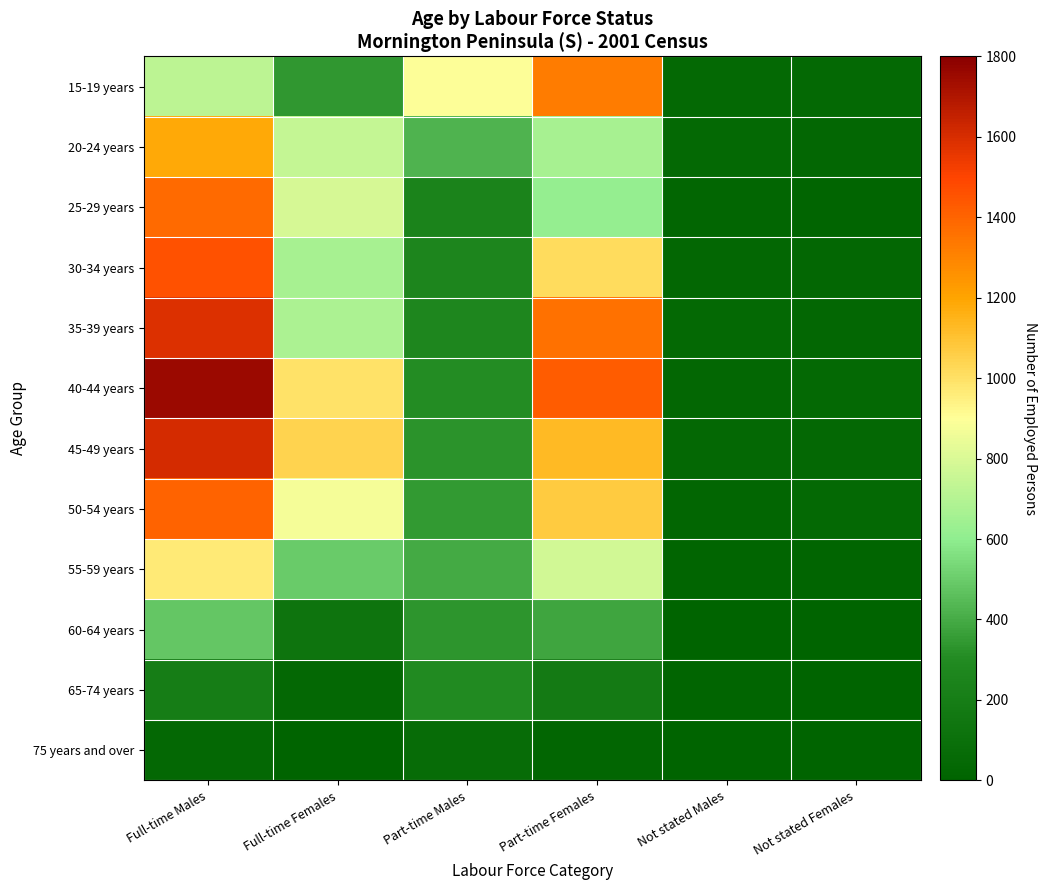

Reading right to left, what are all the values shown in this chart?

15-19 years: Not stated Females=48	Not stated Males=43	Part-time Females=1328	Part-time Males=897	Full-time Females=342	Full-time Males=721
20-24 years: Not stated Females=32	Not stated Males=45	Part-time Females=666	Part-time Males=423	Full-time Females=743	Full-time Males=1187
25-29 years: Not stated Females=21	Not stated Males=23	Part-time Females=616	Part-time Males=244	Full-time Females=788	Full-time Males=1380
30-34 years: Not stated Females=29	Not stated Males=34	Part-time Females=1019	Part-time Males=265	Full-time Females=666	Full-time Males=1461
35-39 years: Not stated Females=34	Not stated Males=43	Part-time Females=1364	Part-time Males=270	Full-time Females=681	Full-time Males=1589
40-44 years: Not stated Females=46	Not stated Males=33	Part-time Females=1426	Part-time Males=305	Full-time Females=997	Full-time Males=1752
45-49 years: Not stated Females=37	Not stated Males=38	Part-time Females=1132	Part-time Males=326	Full-time Females=1042	Full-time Males=1604
50-54 years: Not stated Females=45	Not stated Males=24	Part-time Females=1074	Part-time Males=351	Full-time Females=878	Full-time Males=1401
55-59 years: Not stated Females=18	Not stated Males=19	Part-time Females=779	Part-time Males=398	Full-time Females=494	Full-time Males=966
60-64 years: Not stated Females=6	Not stated Males=3	Part-time Females=383	Part-time Males=333	Full-time Females=131	Full-time Males=483
65-74 years: Not stated Females=3	Not stated Males=16	Part-time Females=181	Part-time Males=300	Full-time Females=42	Full-time Males=200
75 years and over: Not stated Females=0	Not stated Males=3	Part-time Females=25	Part-time Males=64	Full-time Females=13	Full-time Males=41